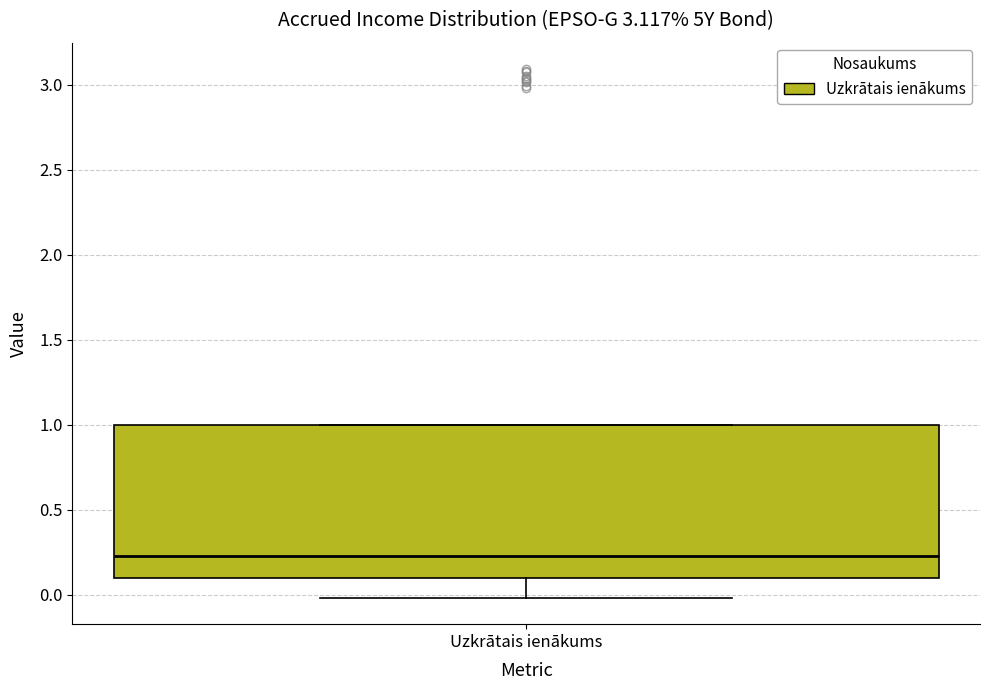

Where does the lower whisker of the box for Uzkrātais ienākums end on the y-axis? The values are not printed on the chart, so give them approximately, as read against the axis.

0.00